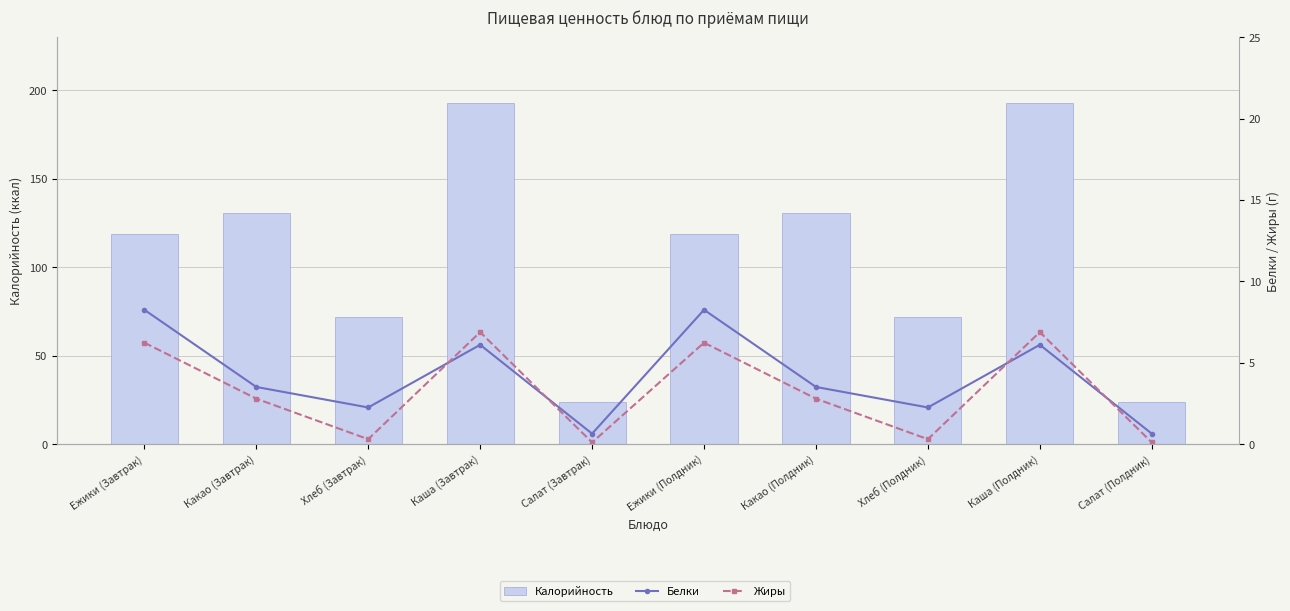

What is the difference between the maximum and minimum values in the Калорийность series?

169.0